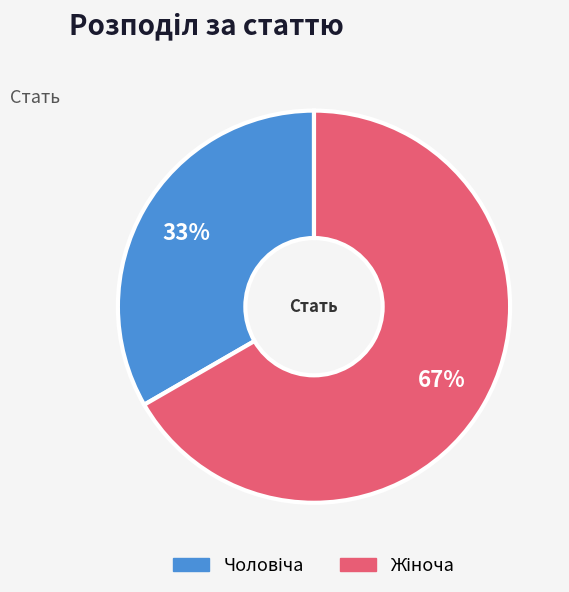

Is there a majority slice in this chart?

Yes